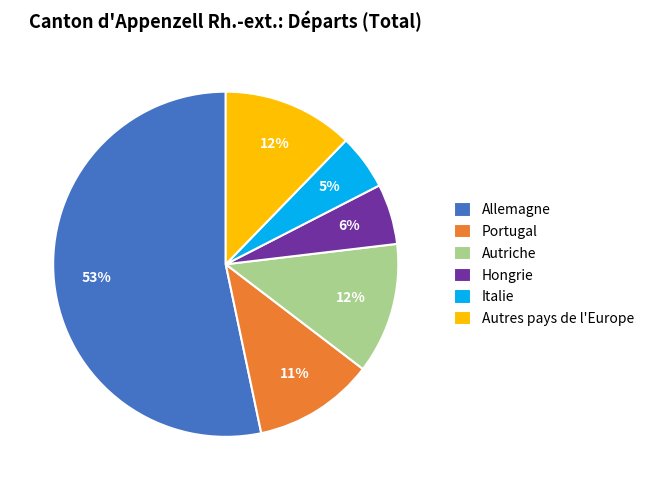

What is the largest slice in the pie chart?

Allemagne